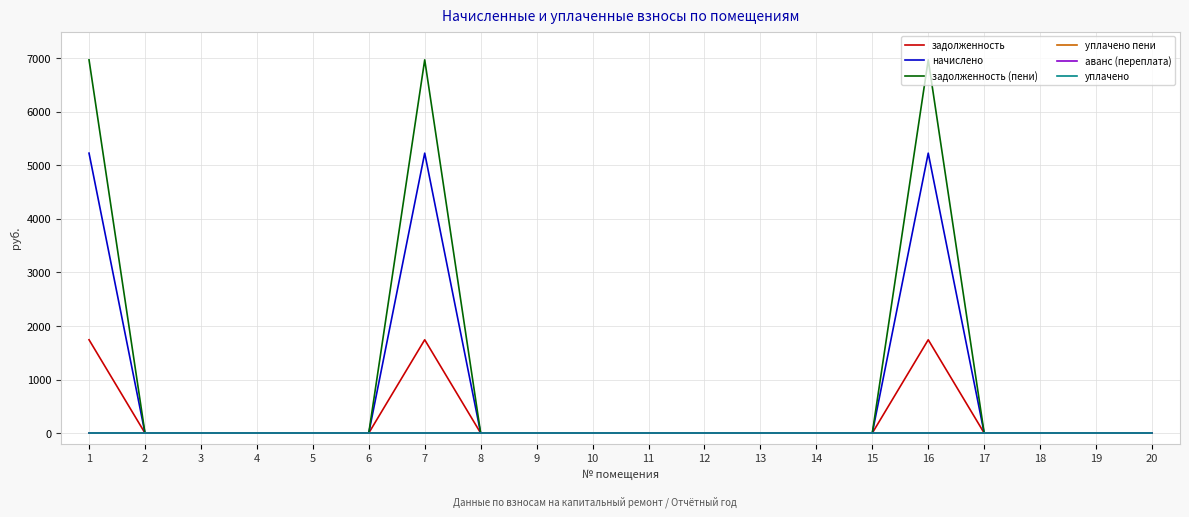

Rank the series at 7 from lowest to highest value.

уплачено пени, аванс (переплата), уплачено, задолженность, начислено, задолженность (пени)